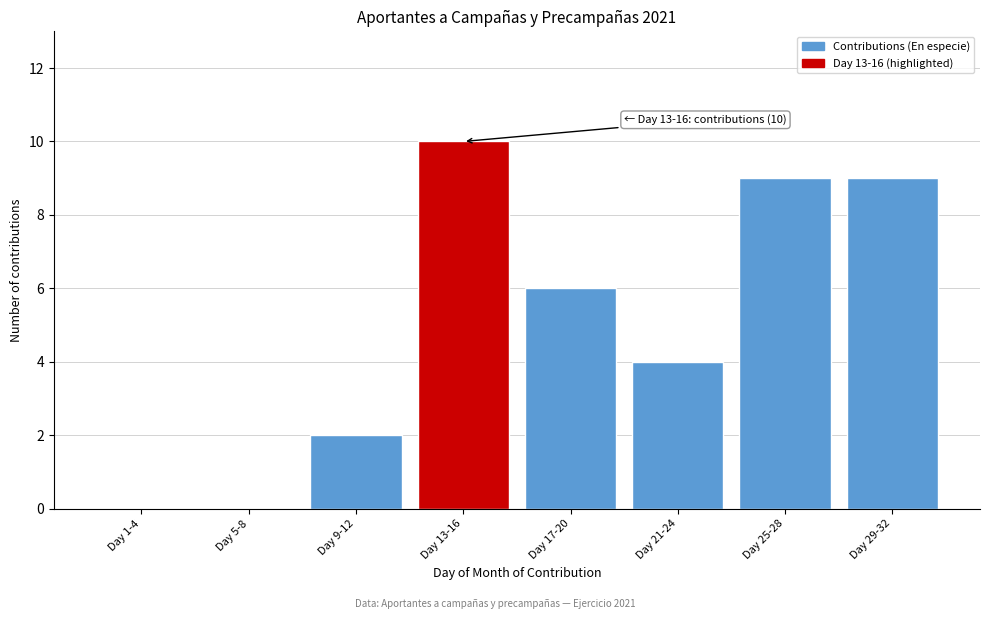

Reading left to right, transcribe all the data shown in this chart.

Day 1-4=0	Day 5-8=0	Day 9-12=2	Day 13-16=10	Day 17-20=6	Day 21-24=4	Day 25-28=9	Day 29-32=9